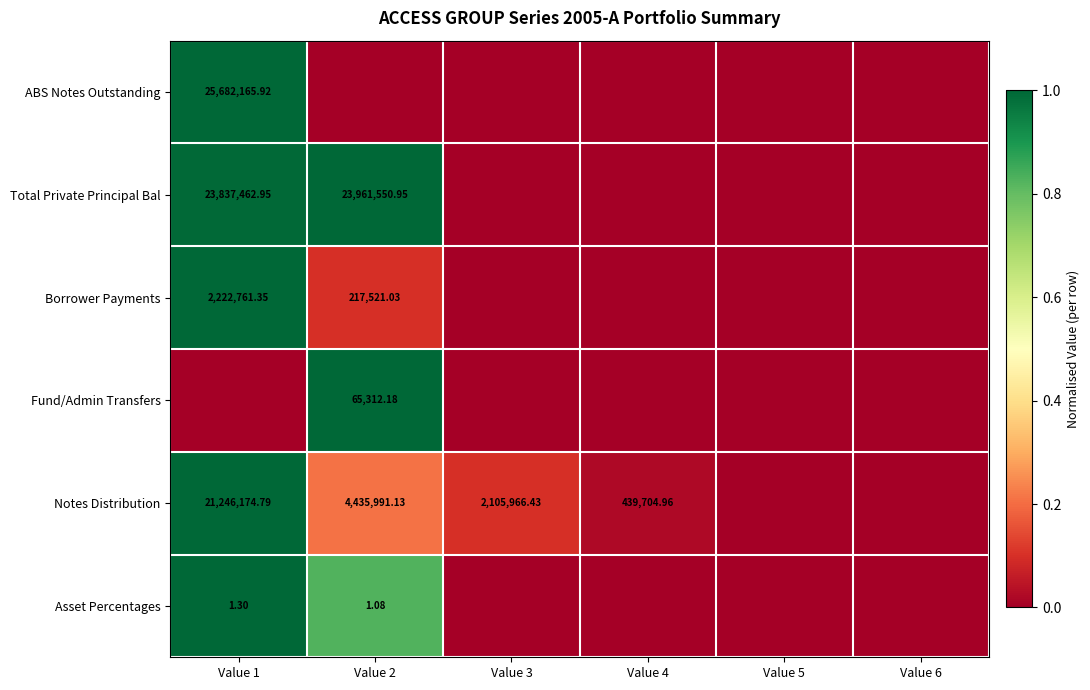

Is the value of Asset Percentages at Value 2 greater than the value of Notes Distribution at Value 1?

No